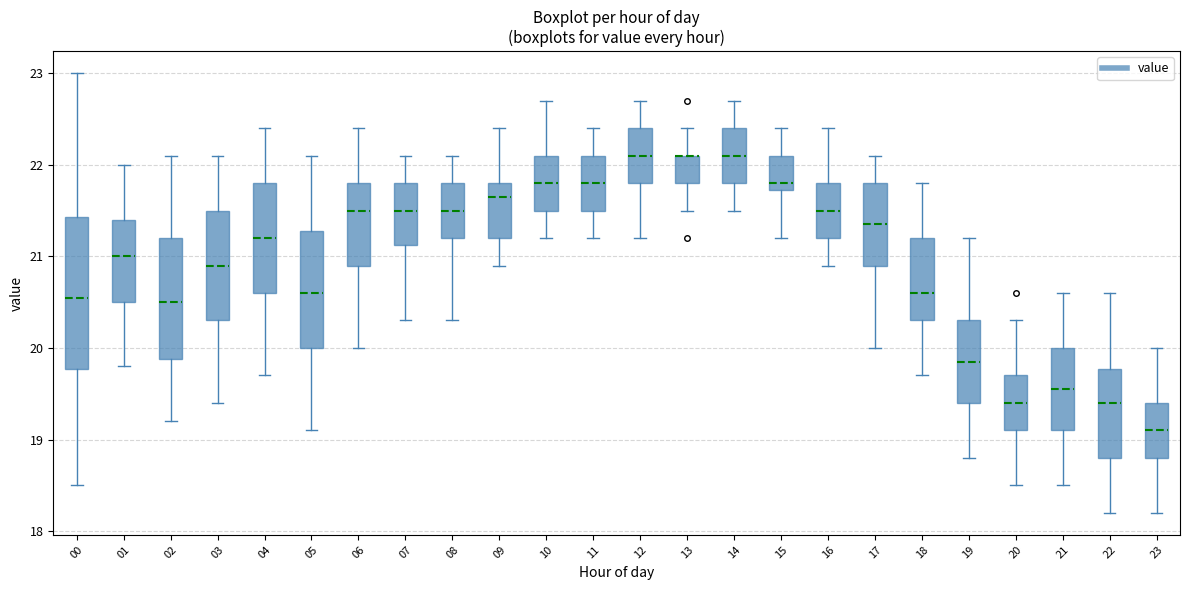

Comparing the boxes themselves (not the whiskers), which one is the tallest?

00